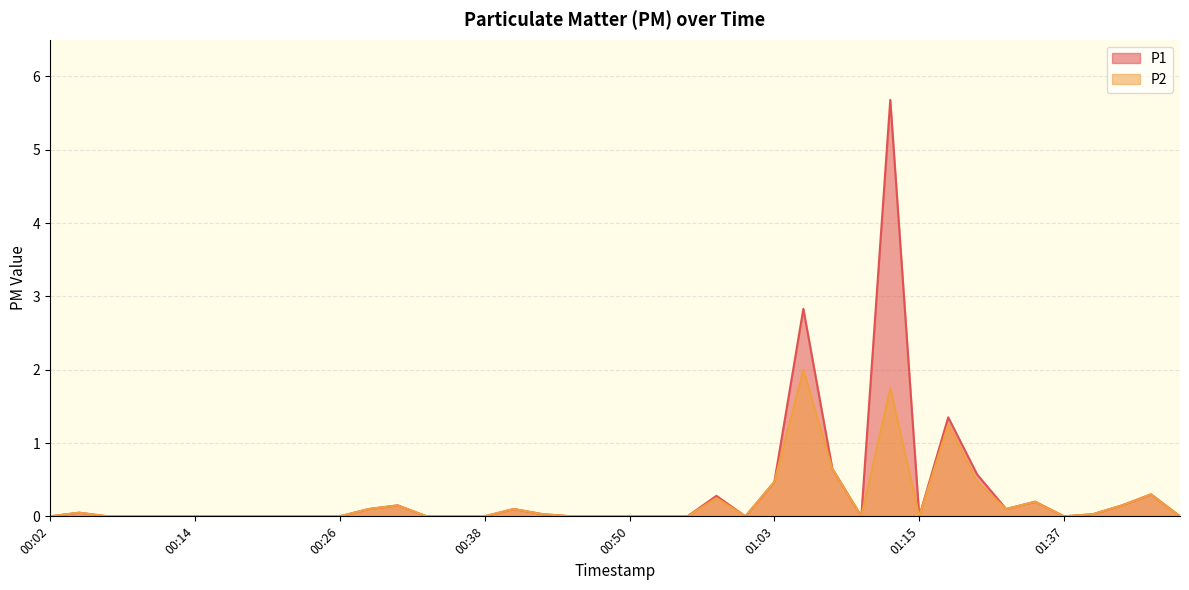

What is the label of the 36th point from the right?

00:12